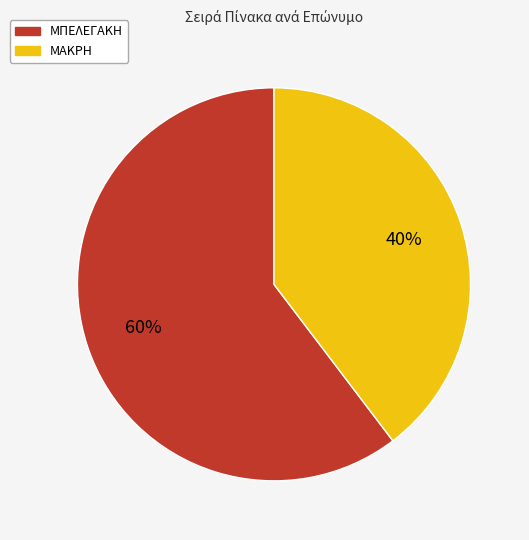

How many slices are in this pie chart?

2